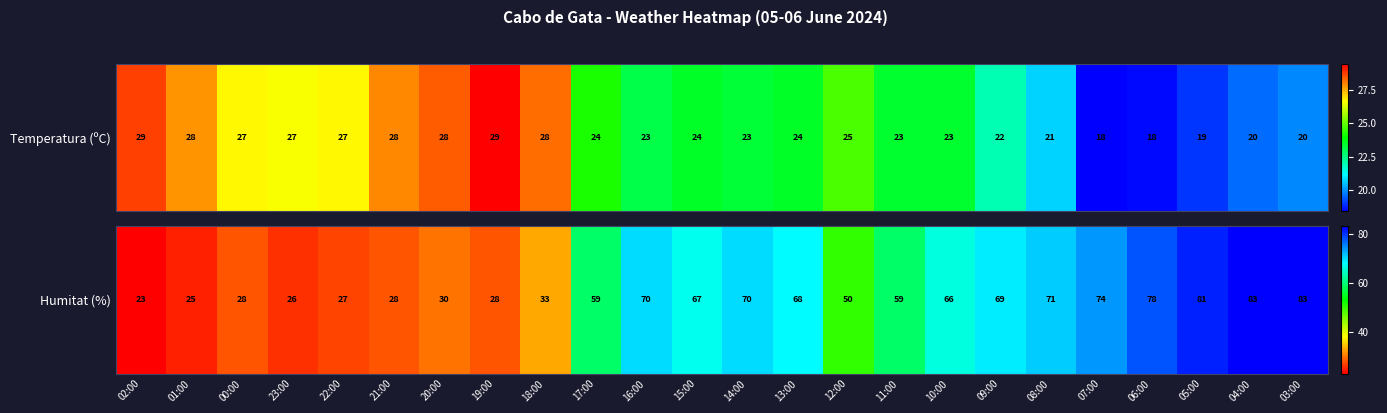

Which label corresponds to the largest value in the chart?

04:00